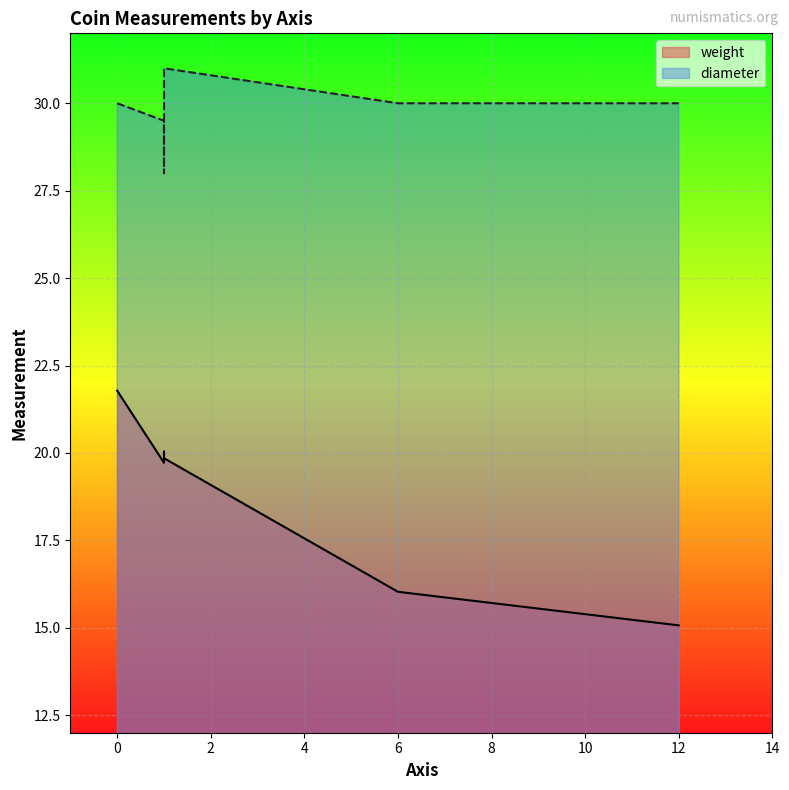

What are all the series names shown in the legend?

weight, diameter